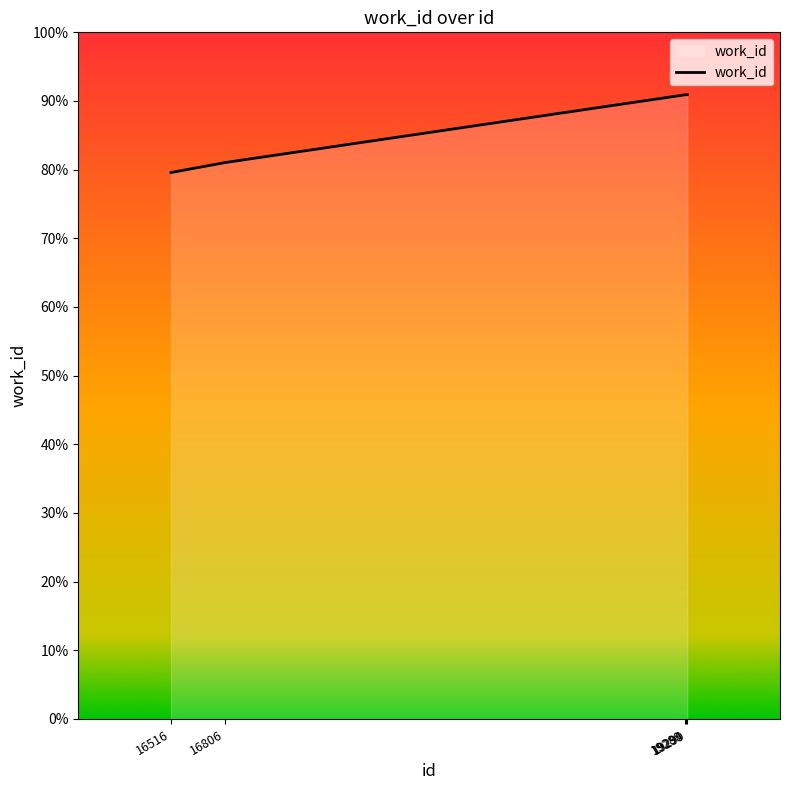

Does the chart display data point markers on the line(s)?

No